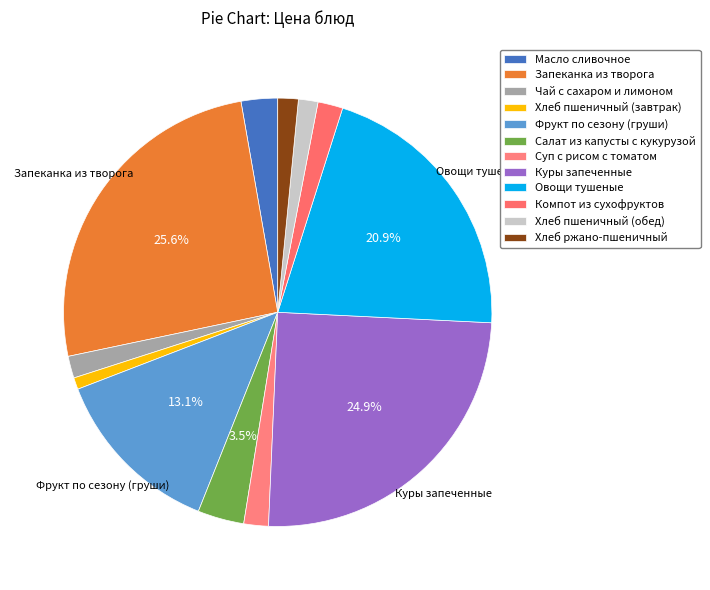

How many segments does this pie chart have?

12